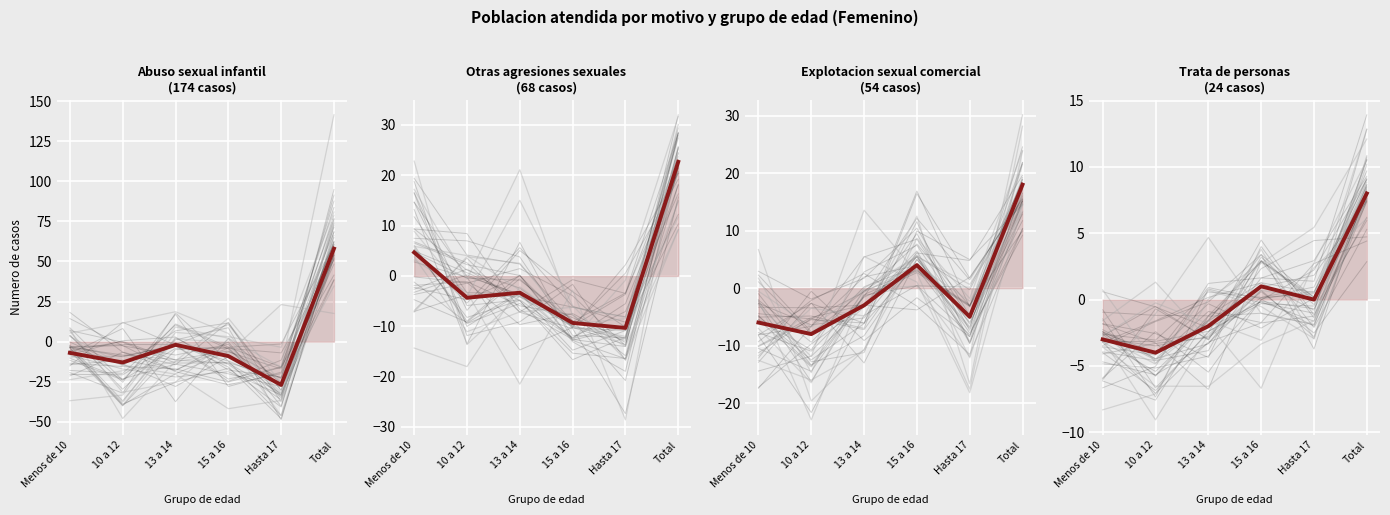

What is the label of the 6th point from the right?

Menos de 10